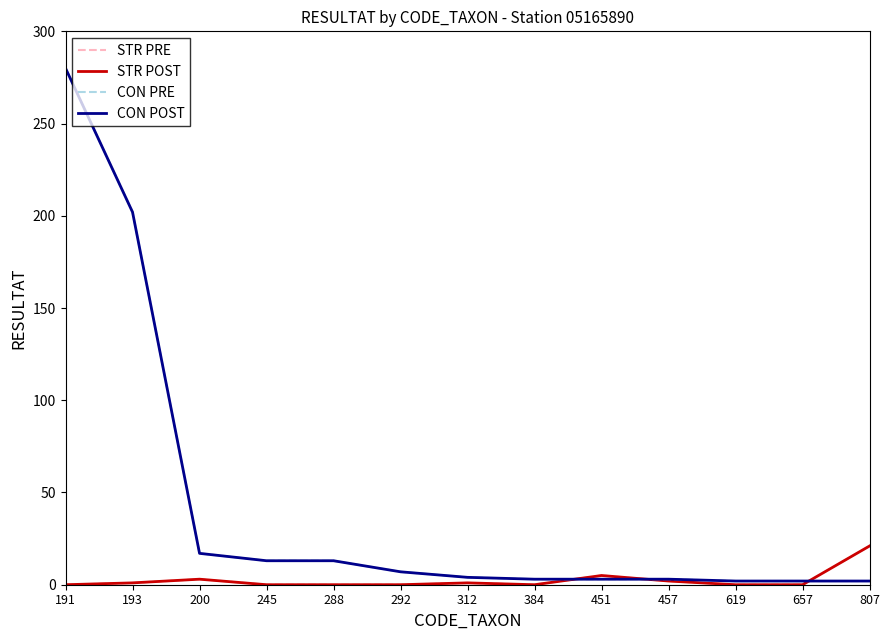

After their last crossing, which series has the higher values: STR PRE or CON POST?

STR PRE